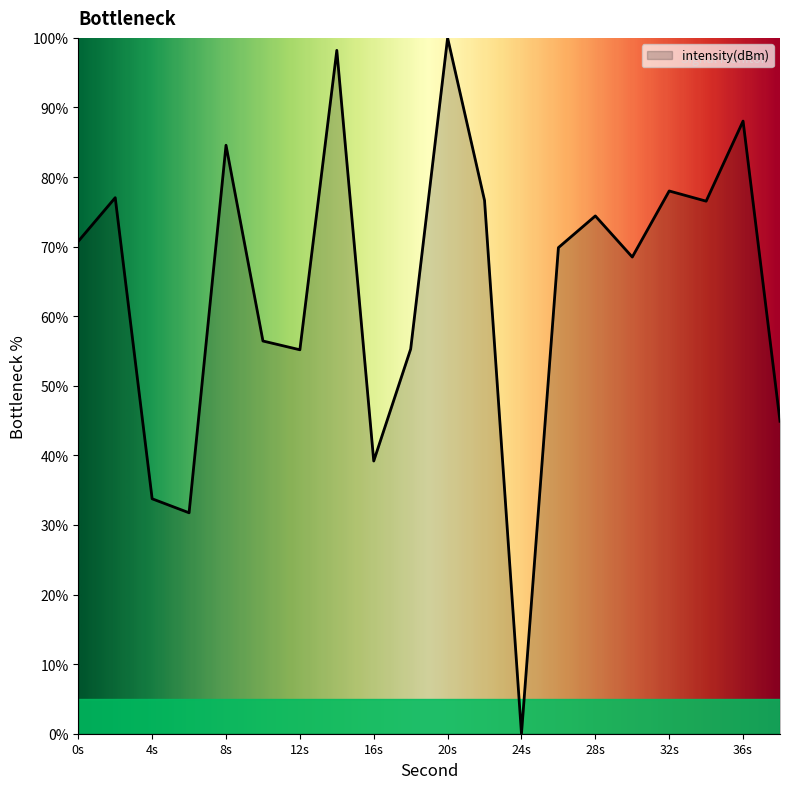

What is the maximum value shown in the chart?

100.0